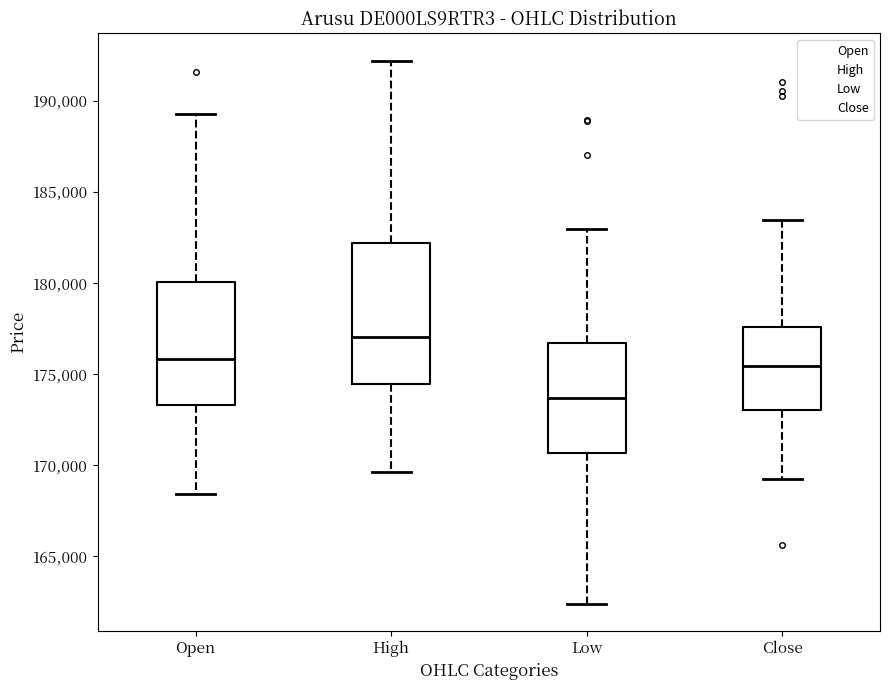

Reading left to right, read every box against the y-axis: the position of its median line, the range the box covers, and the ends of its whiskers. The values are not printed on the chart, so give them approximately, as read against the axis.

Open: median 176000, box 173500 to 180000, whiskers 168500 to 189500
High: median 177000, box 174500 to 182000, whiskers 169500 to 192000
Low: median 173500, box 170500 to 176500, whiskers 162500 to 183000
Close: median 175500, box 173000 to 177500, whiskers 169500 to 183500